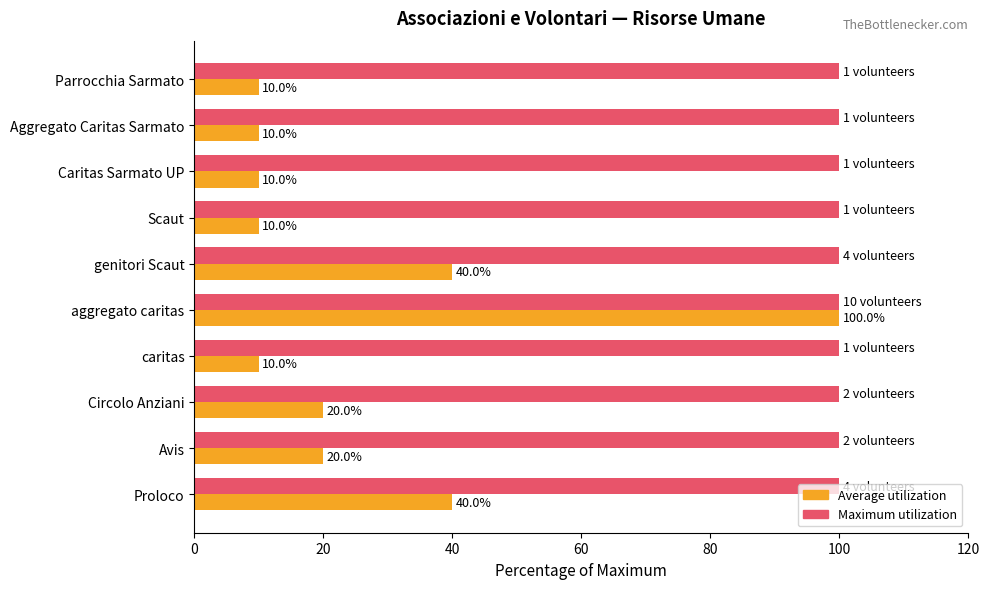

What is the greatest value displayed?

100